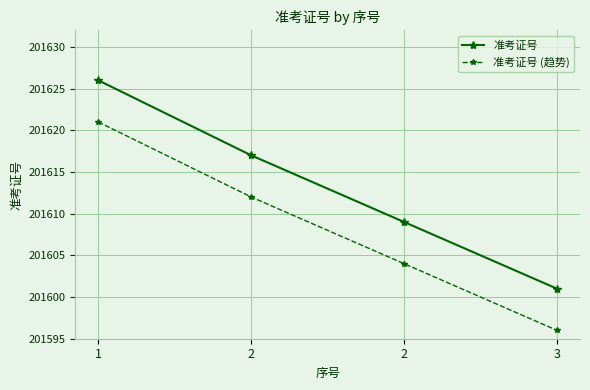

How many series are shown in this chart?

2